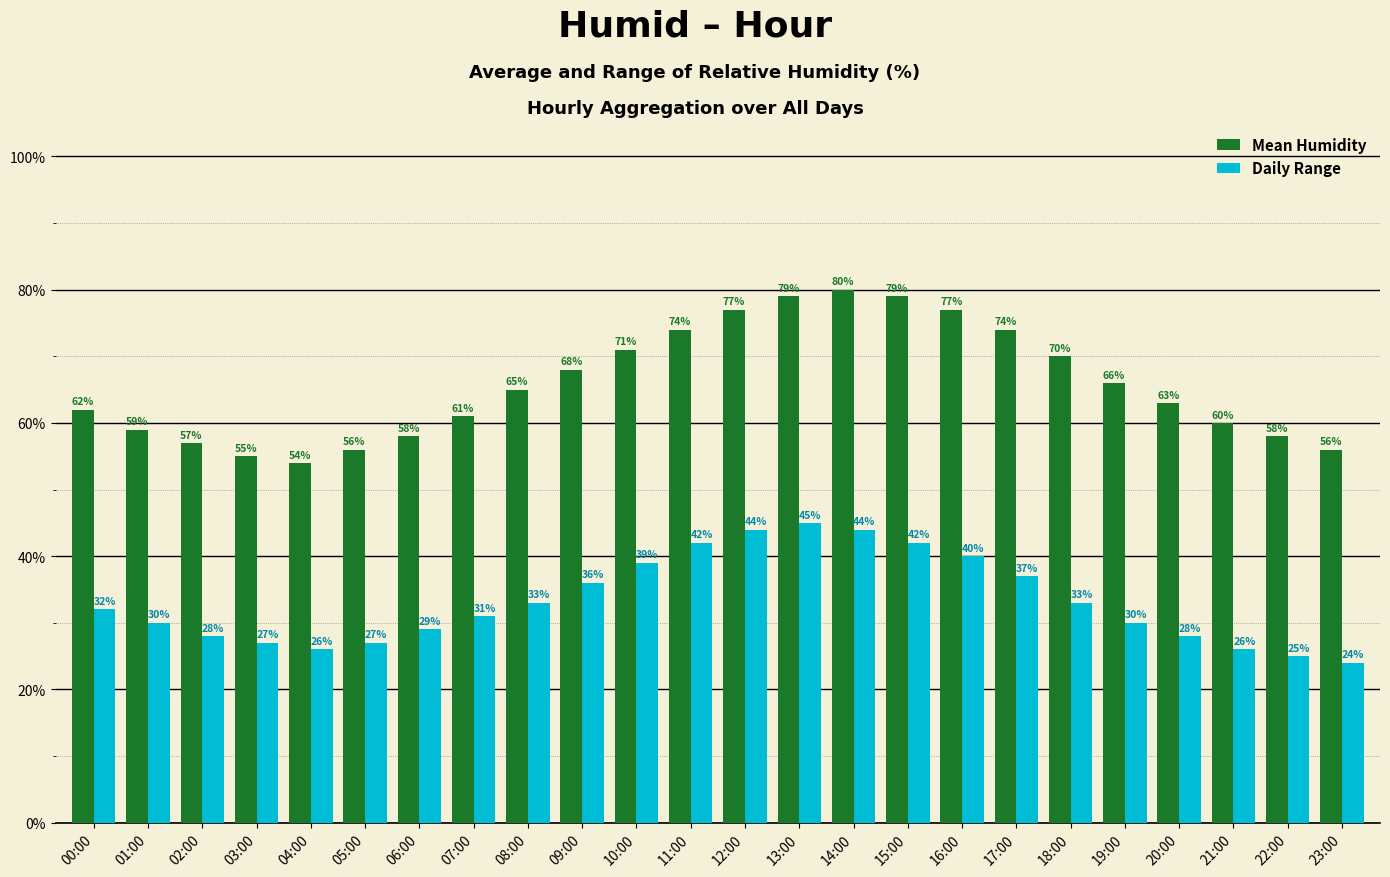

How many groups of bars are there?

24